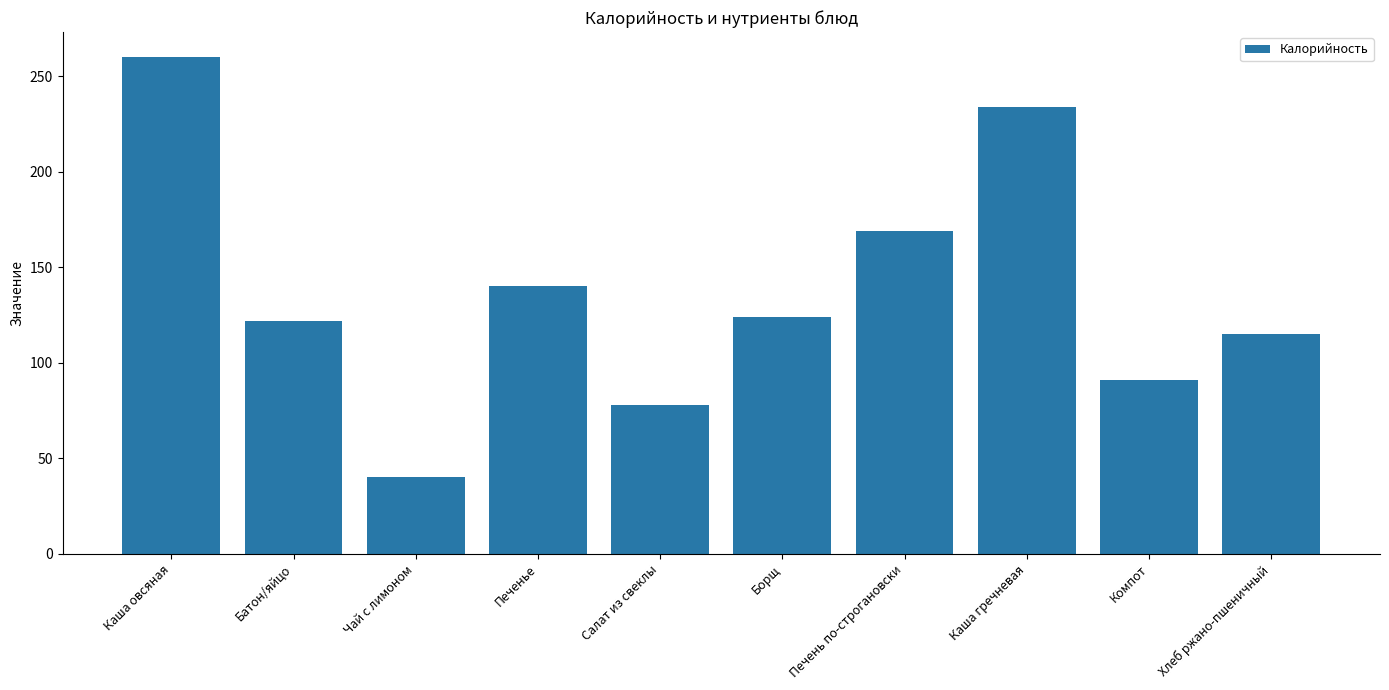

What is the change in value from Чай с лимоном to Компот?

+51